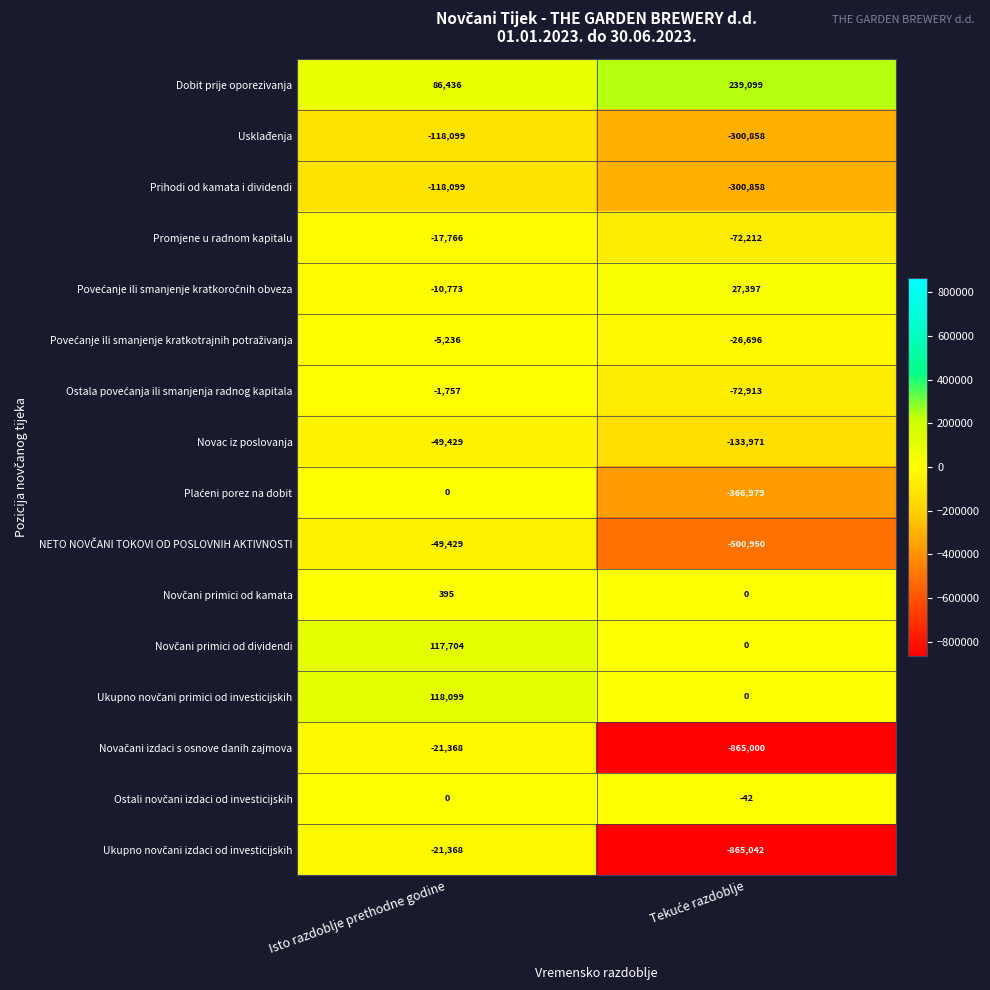

What is the smallest value displayed?

-865042